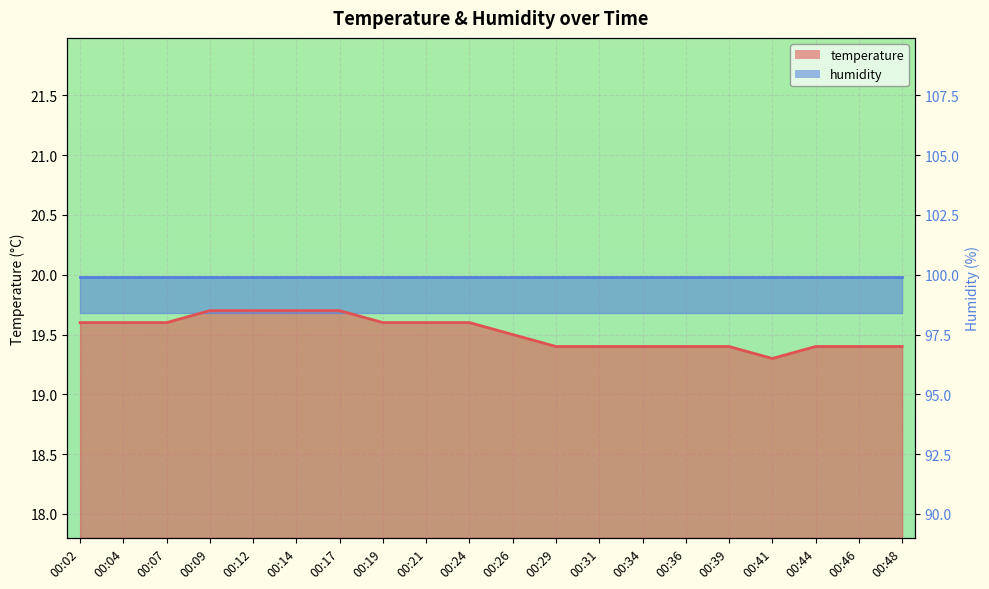

What is the difference between the maximum and minimum values?

0.4